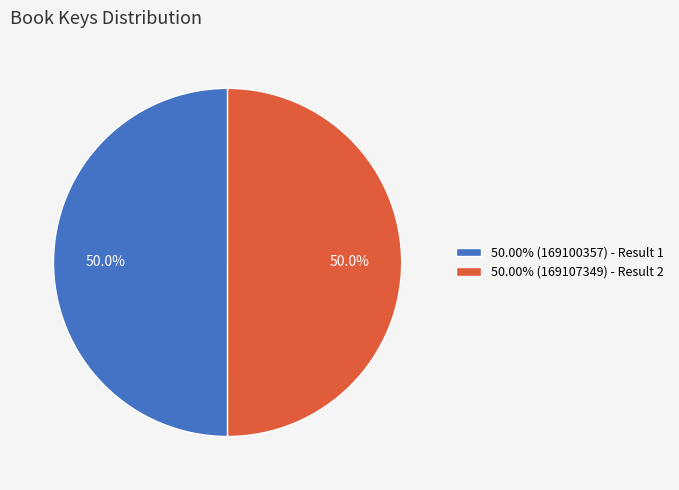

Combined, what portion of the pie is 50.00% (169100357) - Result 1 and 50.00% (169107349) - Result 2?

100.0%